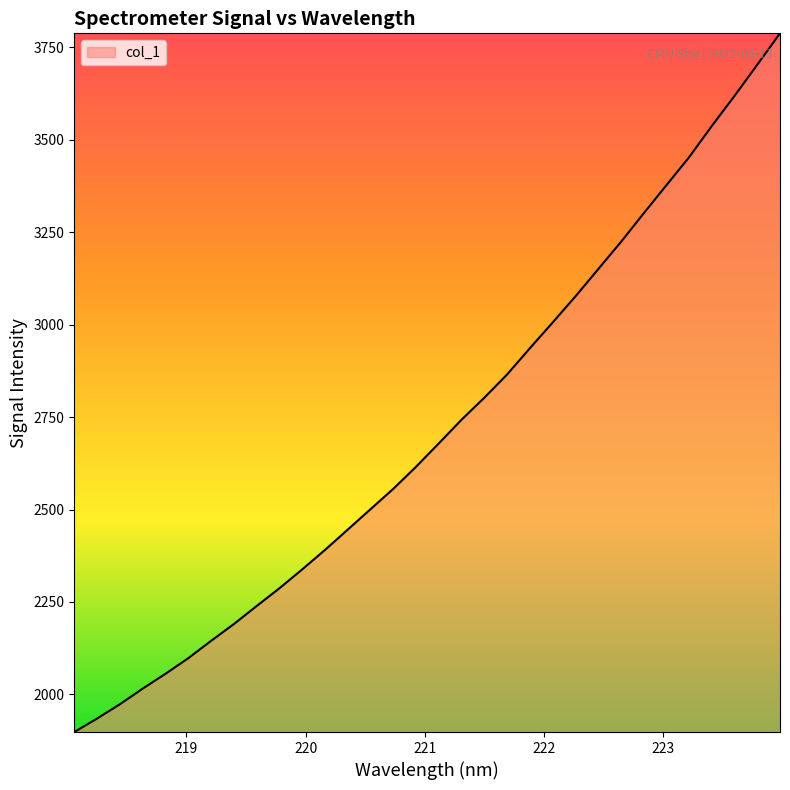

Reading left to right, what are all the values shown in this chart?

1898.1	1934.6	1973.1	2015.4	2055.5	2097.7	2144.6	2190.0	2238.8	2286.8	2337.9	2390.5	2445.5	2500.7	2555.8	2615.5	2678.7	2742.8	2802.3	2865.0	2936.1	3005.6	3076.1	3149.6	3223.4	3300.6	3376.9	3452.7	3537.3	3618.9	3703.1	3788.0